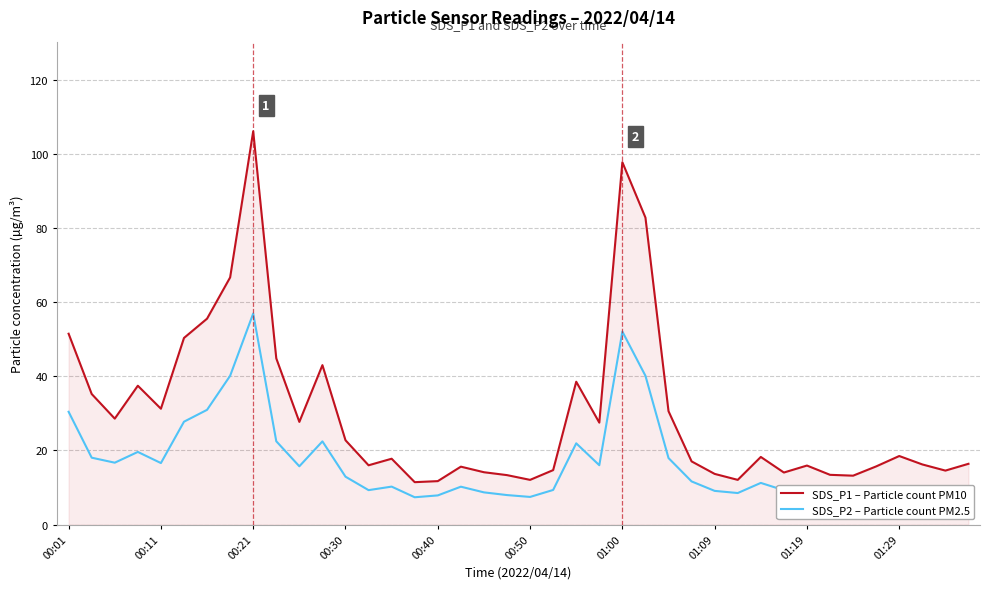

Which series has the widest spread of values?

SDS_P1 – Particle count PM10